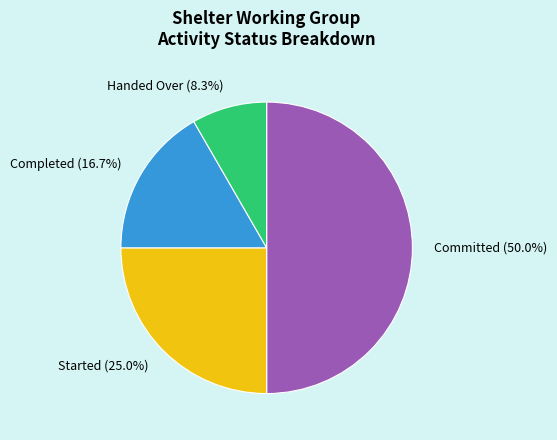

Is Handed Over the majority of the pie?

No